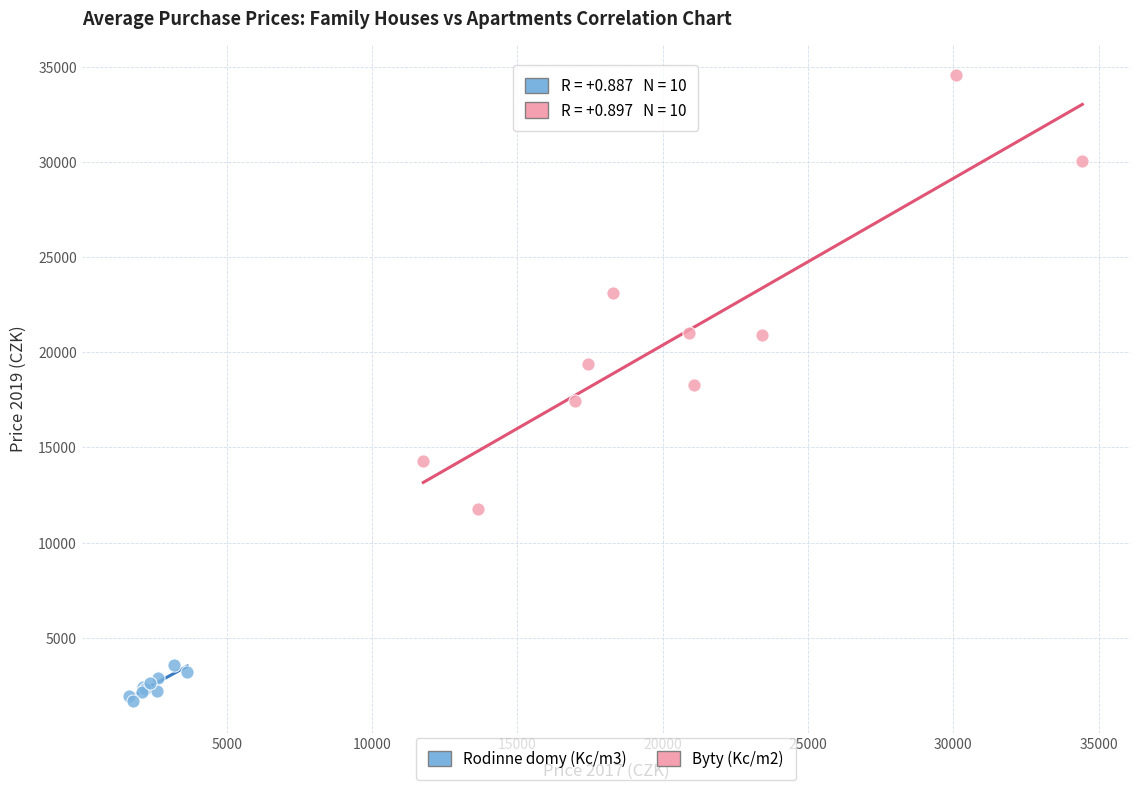

Which series contains the highest Y value?

Byty (Kc/m2)